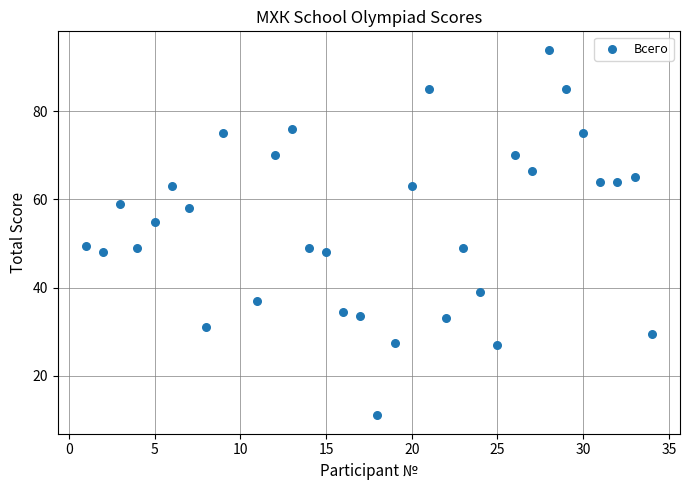

What is the range of Y values (max minus min)?

83.0